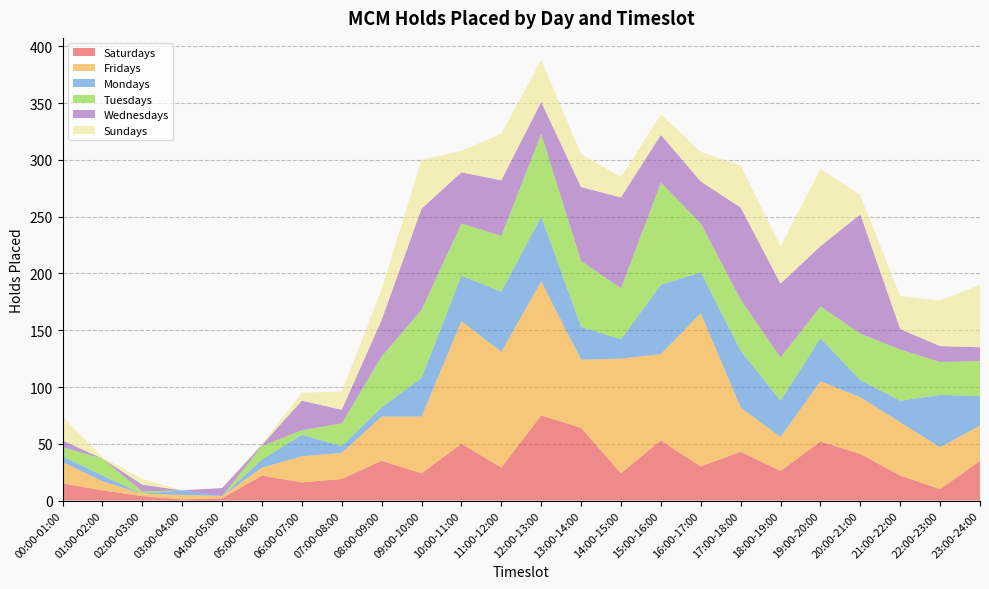

Reading left to right, what are all the values shown in this chart?

Saturdays: 15	9	4	1	2	22	16	19	35	24	50	29	75	64	24	53	30	43	26	52	41	22	10	35
Fridays: 19	8	2	4	2	7	23	23	39	50	108	102	118	60	101	76	135	39	30	53	50	47	37	31
Mondays: 5	5	0	4	0	7	19	6	8	34	40	53	57	29	17	61	36	50	32	38	15	19	46	26
Tuesdays: 8	15	2	0	0	12	4	20	45	60	46	49	73	58	45	90	43	45	38	28	41	45	29	31
Wednesdays: 6	0	6	0	7	1	26	12	32	89	45	49	28	65	80	42	37	81	65	53	105	18	14	12
Sundays: 21	1	5	0	0	1	7	16	27	43	19	41	37	29	18	18	26	37	33	68	17	29	40	55